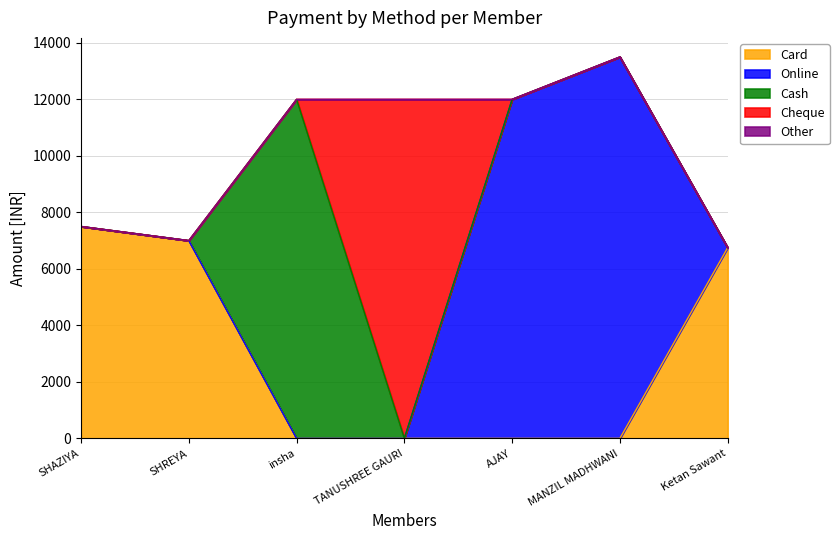

Which series has the largest total across all categories?

Online